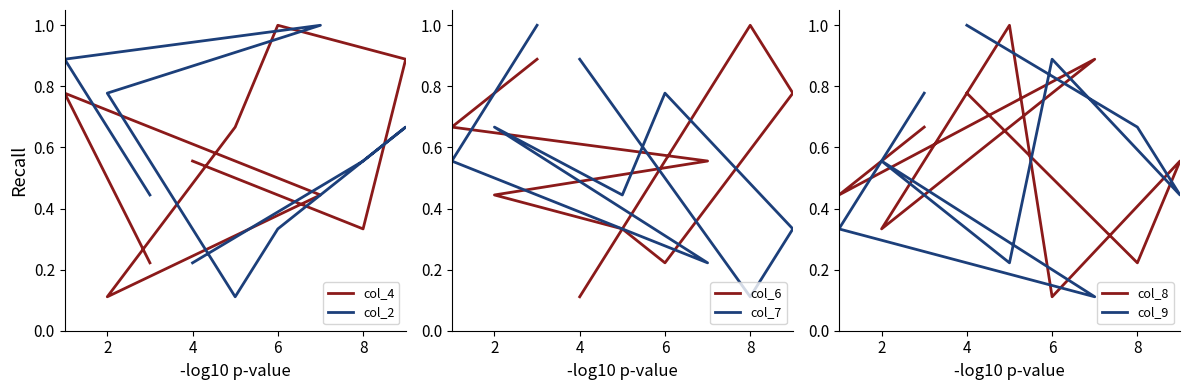

What is the label of the 7th point from the right?

4